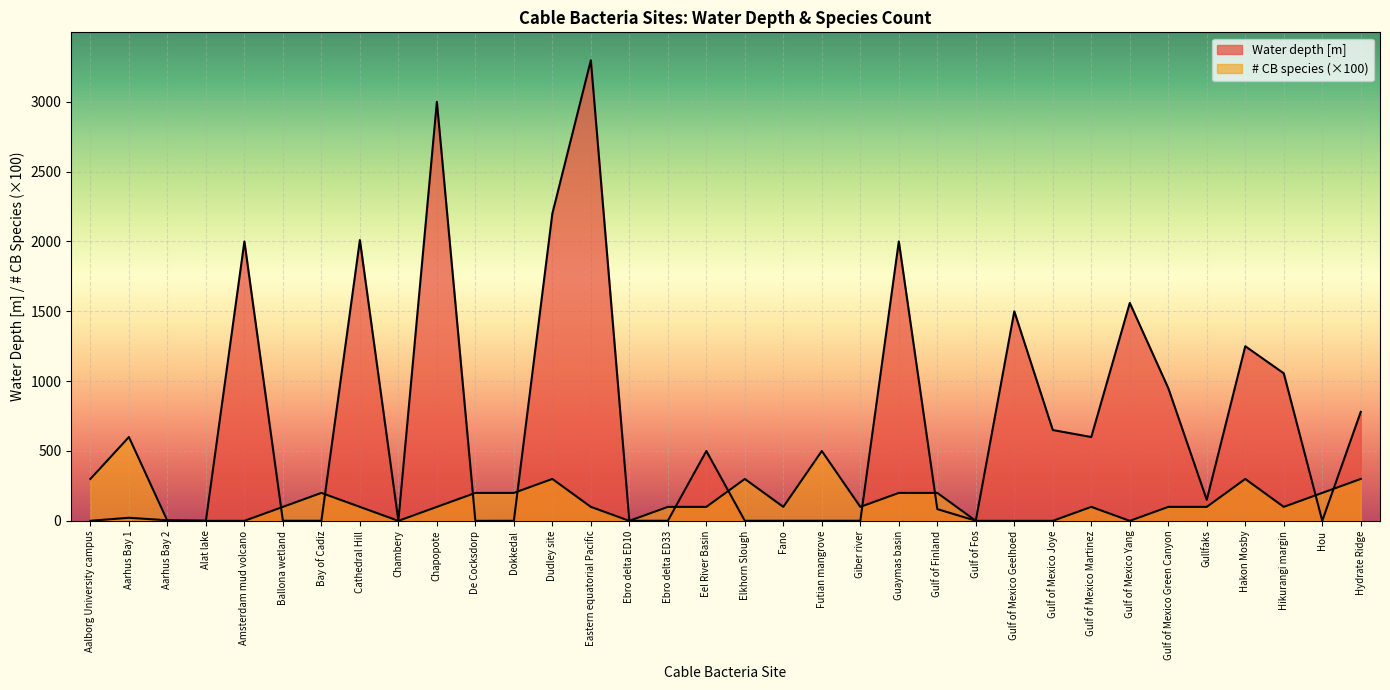

Which category has the highest value across all series?

Eastern equatorial Pacific